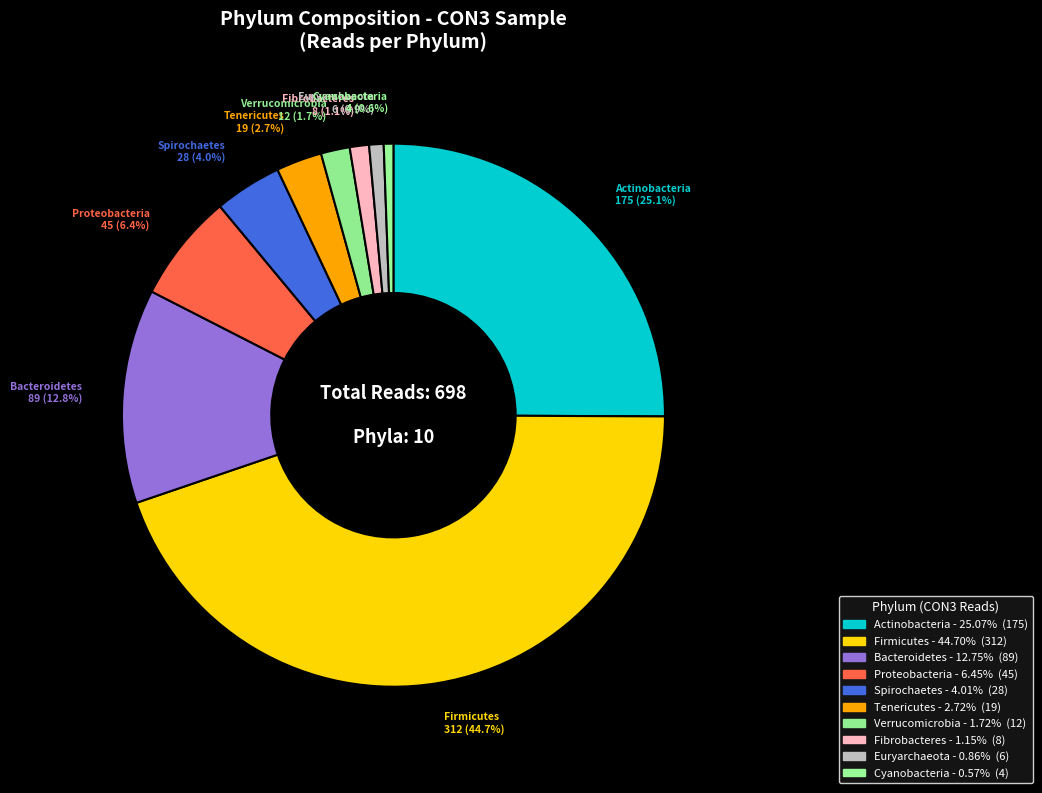

How many slices are in this pie chart?

10